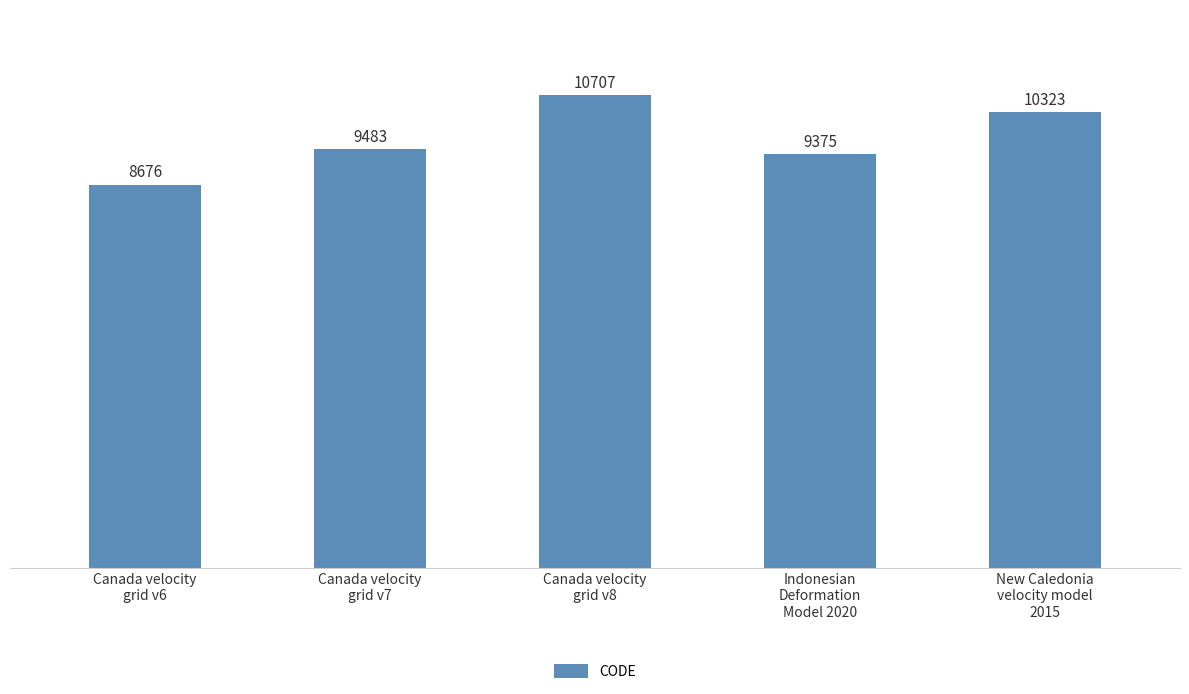

What is the difference between the maximum and minimum values?

2031